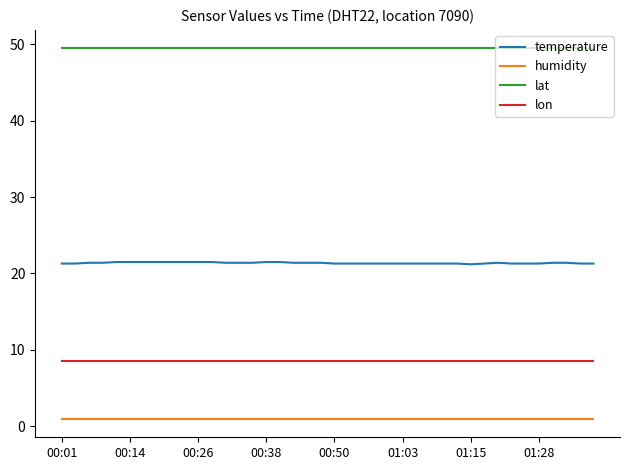

Count the number of categories in the chart.

40